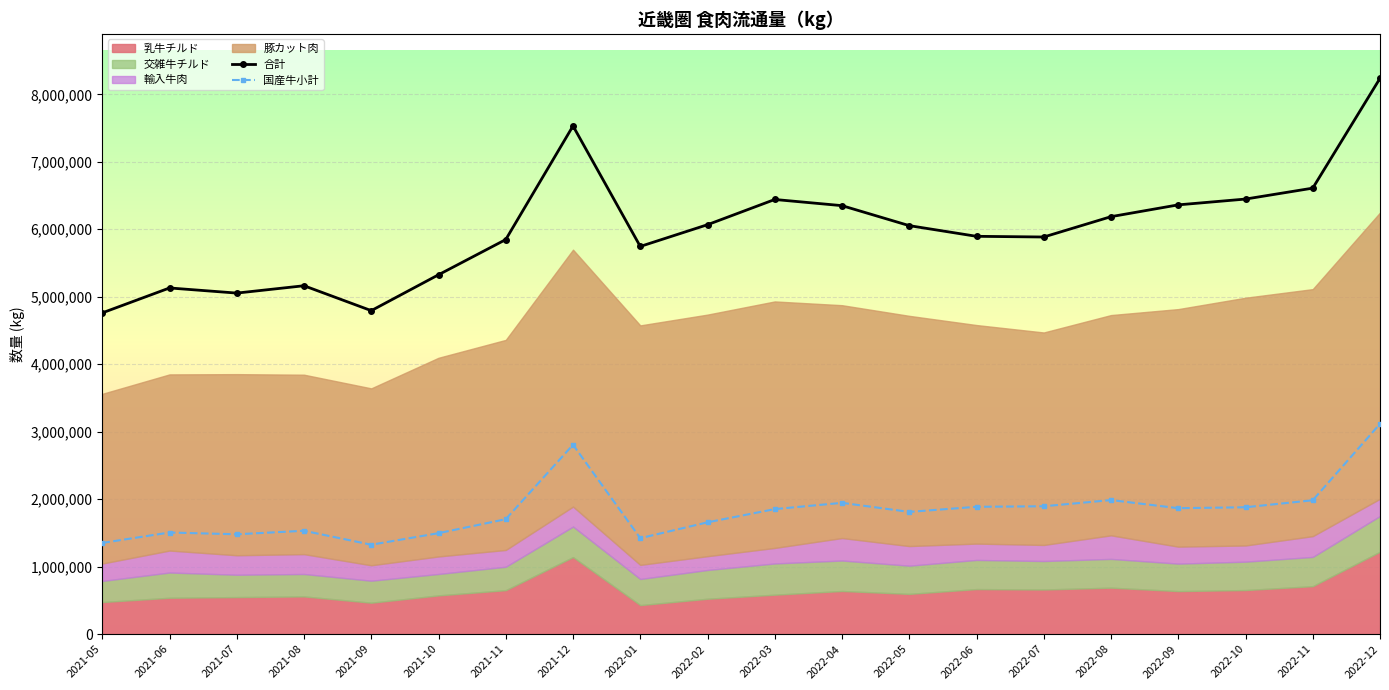

What is the label of the 1st point from the right?

2022-12